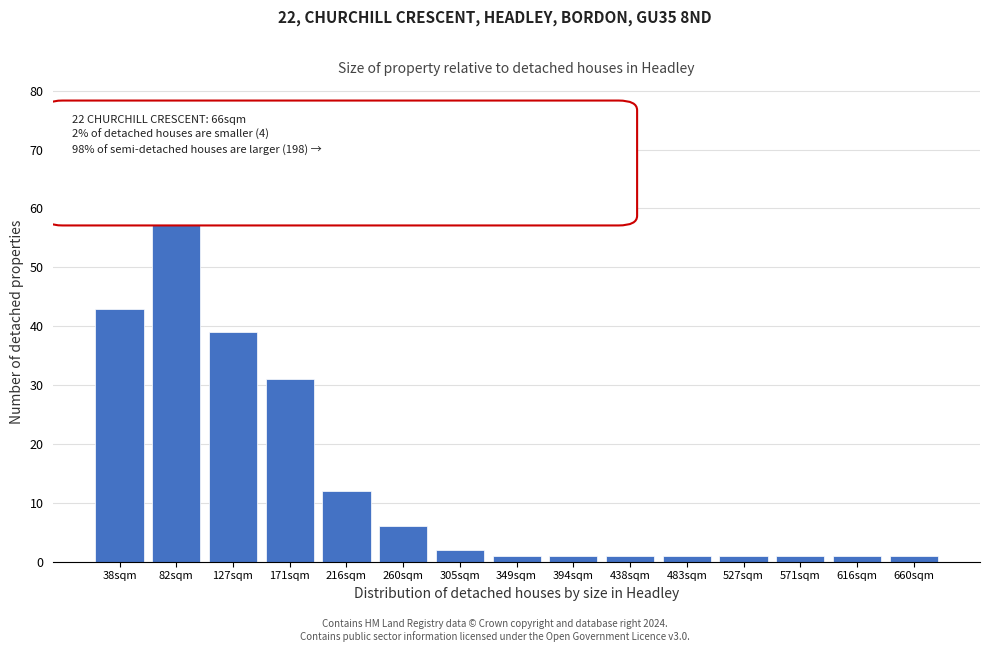

Reading right to left, what are all the values shown in this chart?

660sqm=1	616sqm=1	571sqm=1	527sqm=1	483sqm=1	438sqm=1	394sqm=1	349sqm=1	305sqm=2	260sqm=6	216sqm=12	171sqm=31	127sqm=39	82sqm=68	38sqm=43